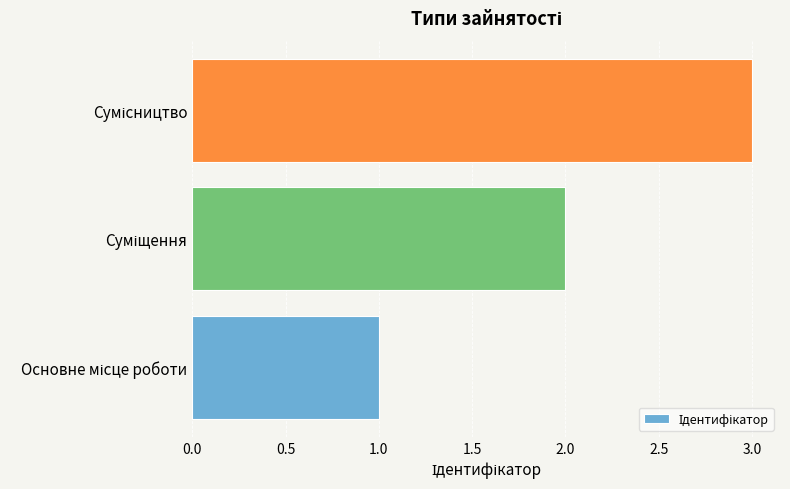

What is the sum of all values?

6